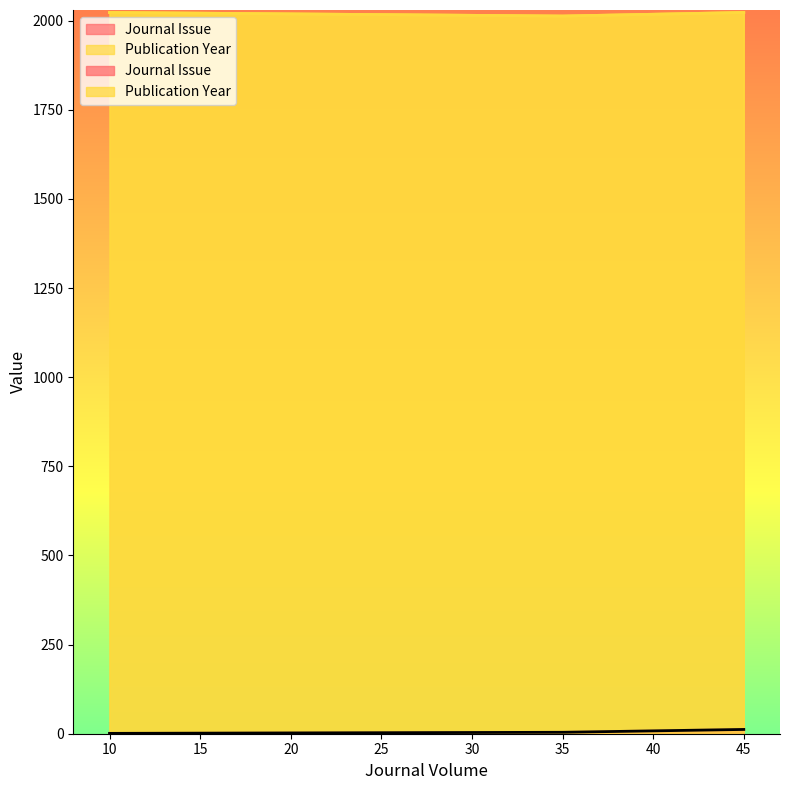

Which series has the largest total across all categories?

Publication Year